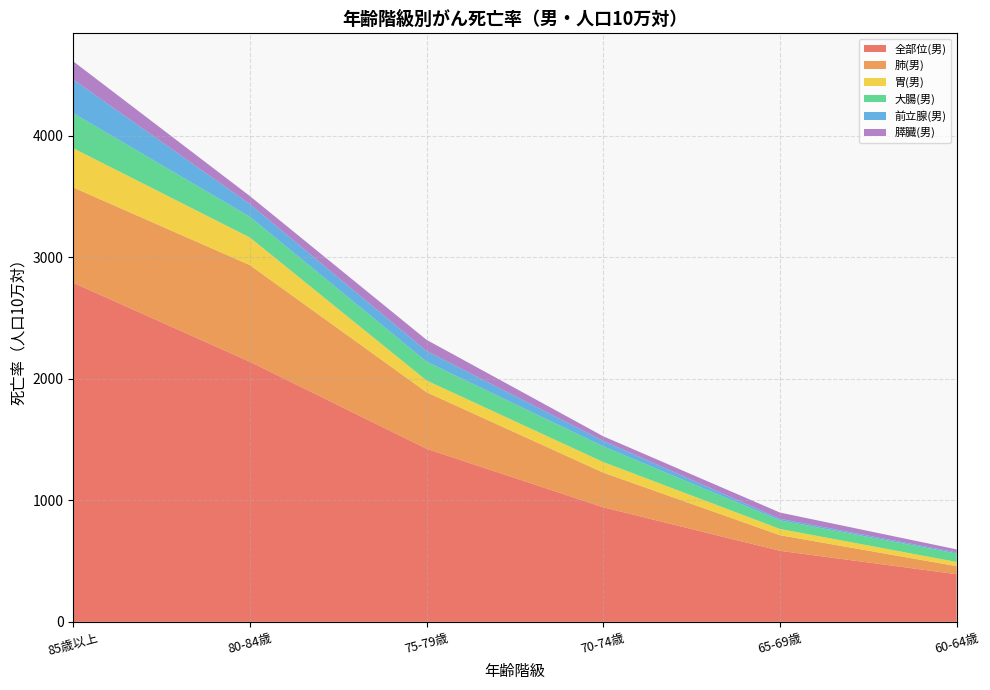

Reading left to right, transcribe all the data shown in this chart.

全部位(男): 2791.6	2140.8	1424.7	942.9	584.7	392.4
肺(男): 784.4	795.7	465.2	285.3	128.5	65.9
胃(男): 323.0	227.3	96.9	87.0	51.4	34.5
大腸(男): 288.4	170.5	155.1	128.7	70.7	69.1
前立腺(男): 276.8	104.2	87.2	45.2	12.9	9.4
膵臓(男): 150.0	66.3	92.1	38.3	51.4	25.1